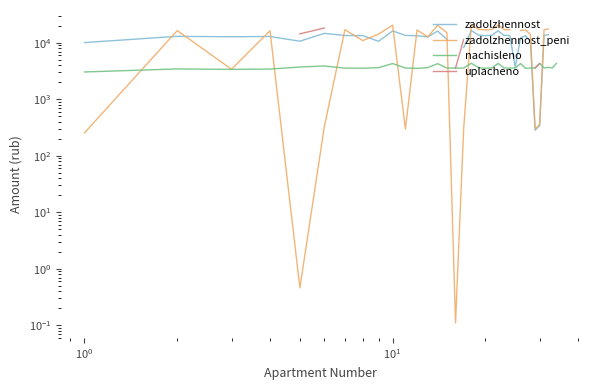

Is this an area chart (filled region under the line)?

No